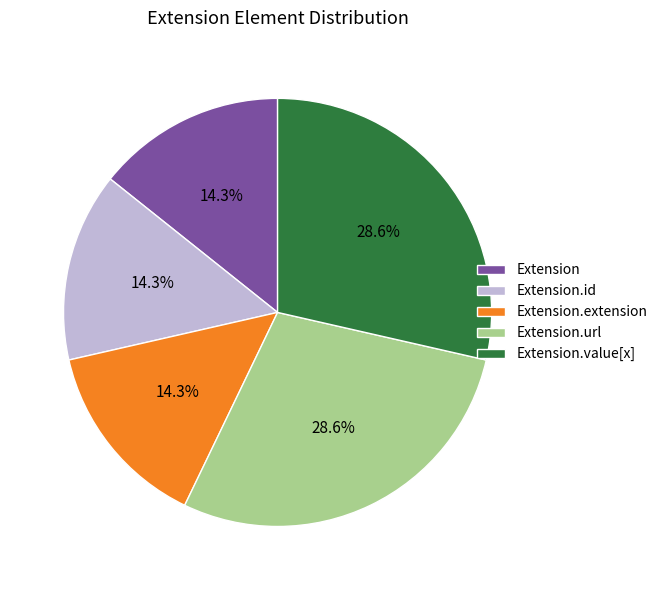

Approximately how many times larger is the value at Extension.value[x] compared to Extension.extension?

2.0